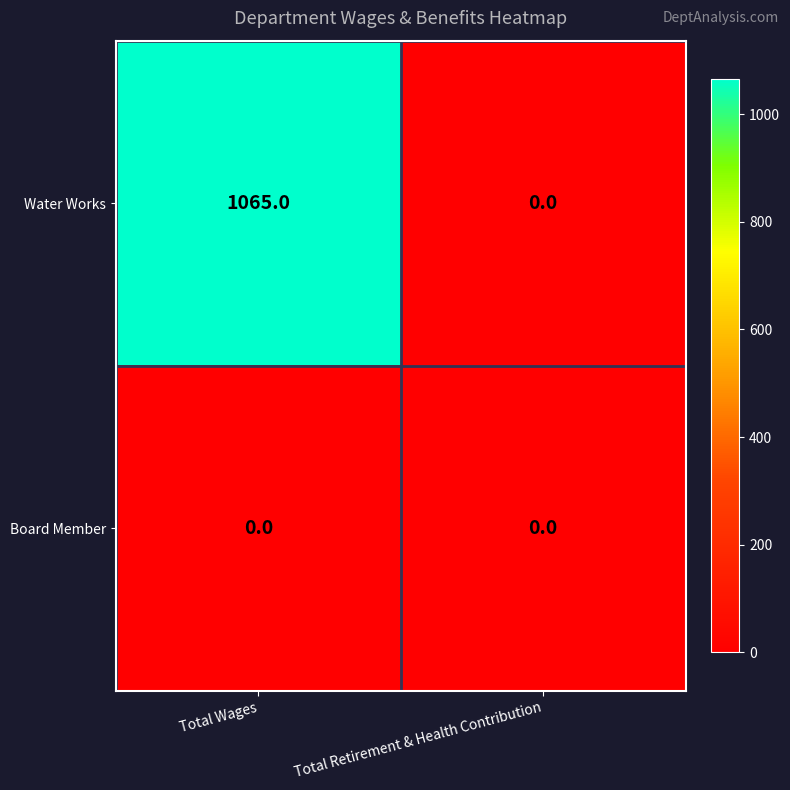

Between Total Wages and Total Retirement & Health Contribution, which series saw the biggest shift?

Water Works